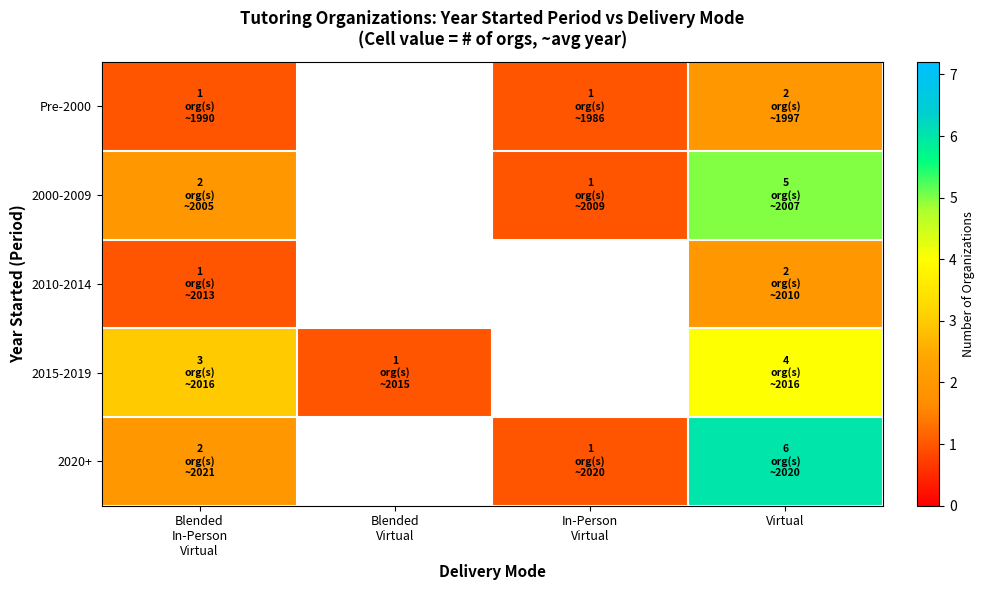

The row_0 series shows 1.0 at In-Person
Virtual. True or false?

True